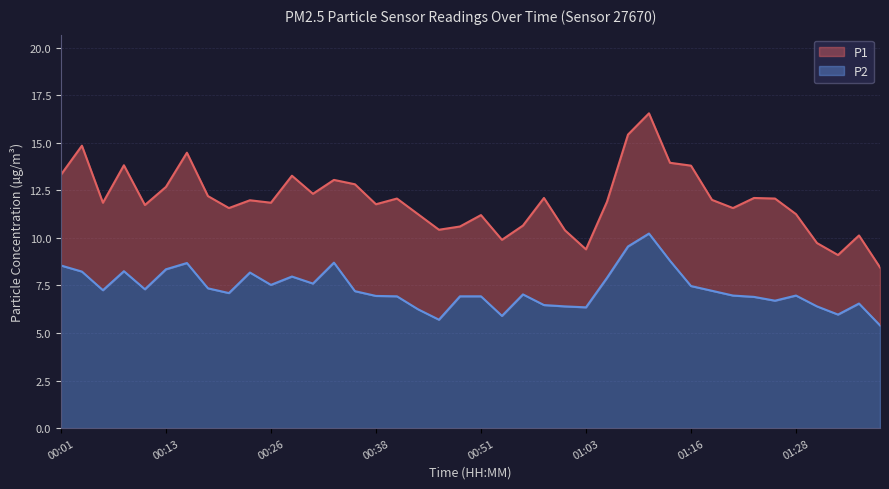

Is it true that P1 equals 3.2 at 00:01?

False